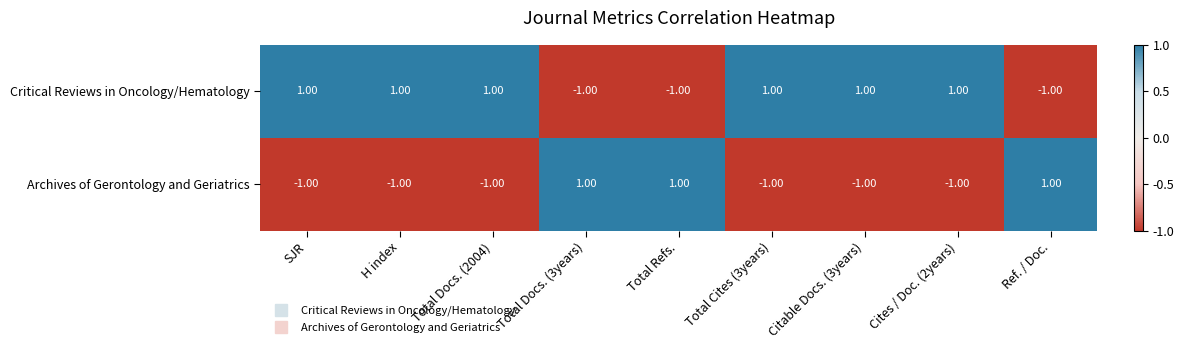

Rank the series at SJR from highest to lowest value.

Critical Reviews in Oncology/Hematology, Archives of Gerontology and Geriatrics